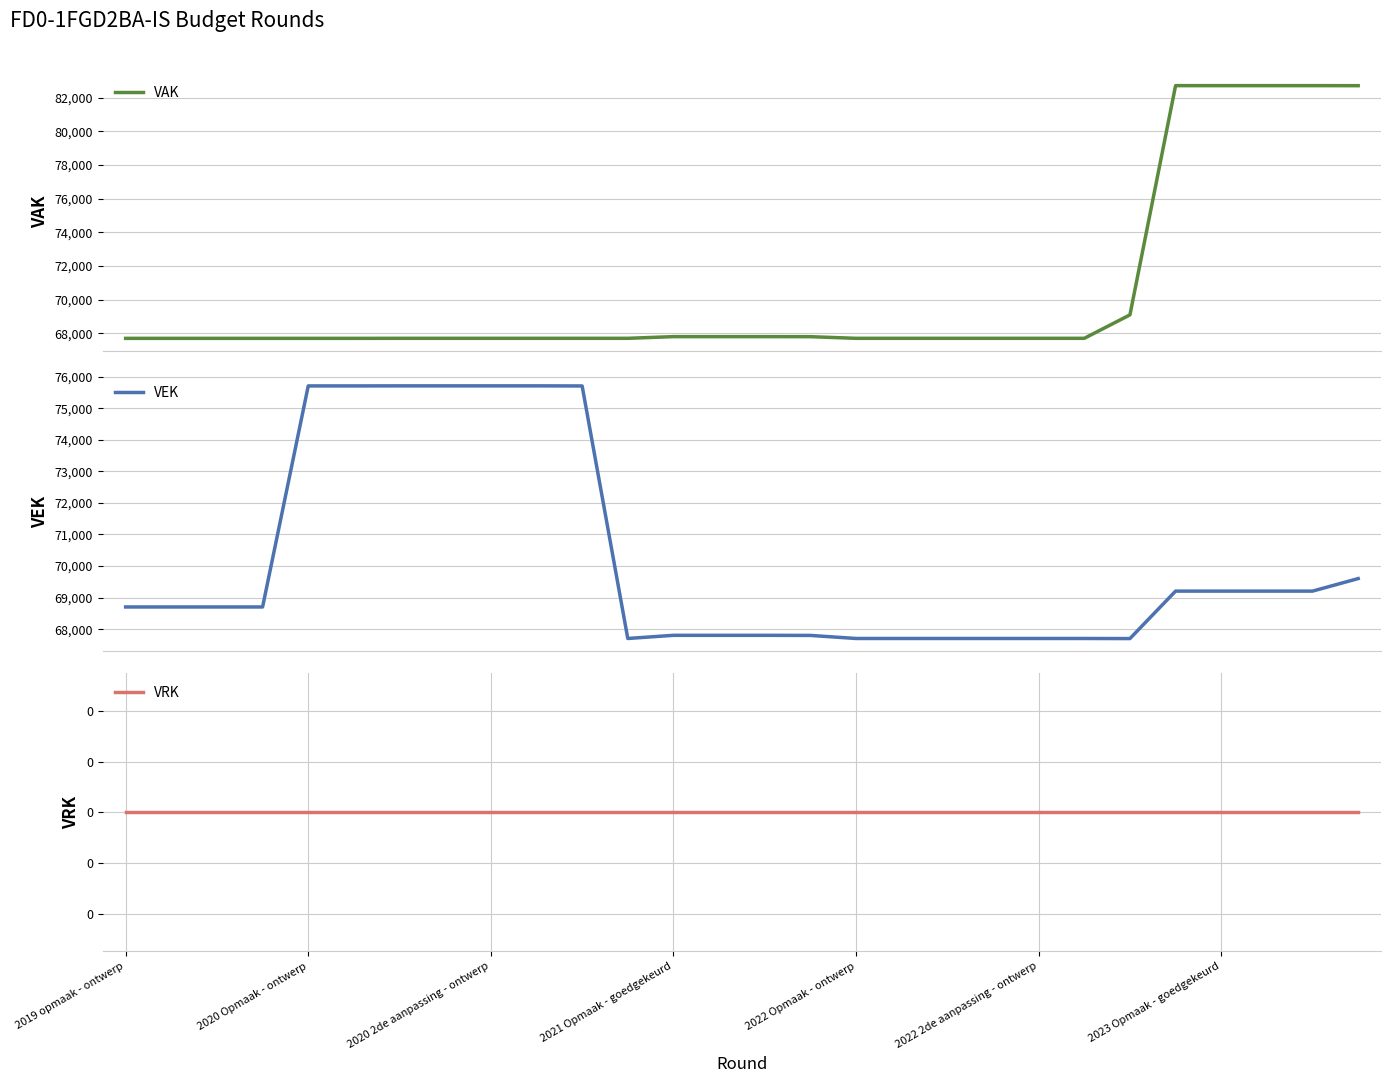

Reading right to left, transcribe all the data shown in this chart.

VAK: 82704	82707	82707	82707	82707	69098	67707	67707	67707	67707	67707	67707	67804	67807	67807	67807	67707	67707	67707	67707	67707	67707	67705	67705	67705	67705	67705	67705
VEK: 69604	69207	69207	69207	69207	67704	67707	67707	67707	67707	67707	67707	67804	67807	67807	67807	67707	75704	75707	75707	75707	75707	75705	75705	68705	68705	68705	68705
VRK: 0	0	0	0	0	0	0	0	0	0	0	0	0	0	0	0	0	0	0	0	0	0	0	0	0	0	0	0